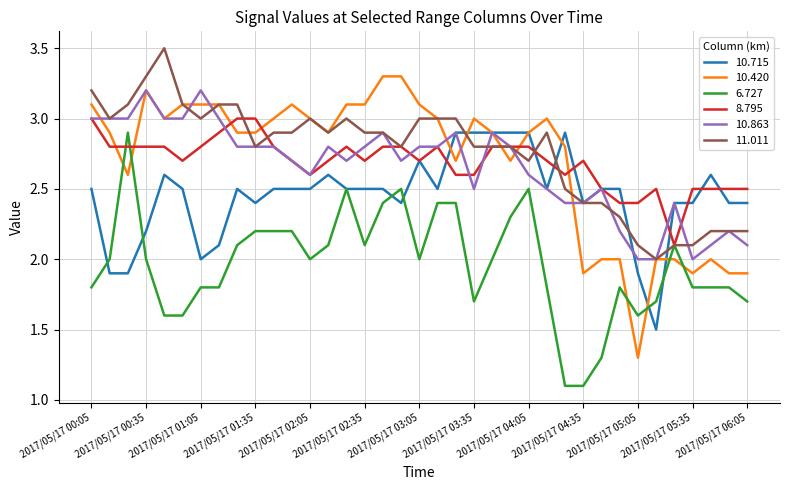

Which series has the widest spread of values?

10.420